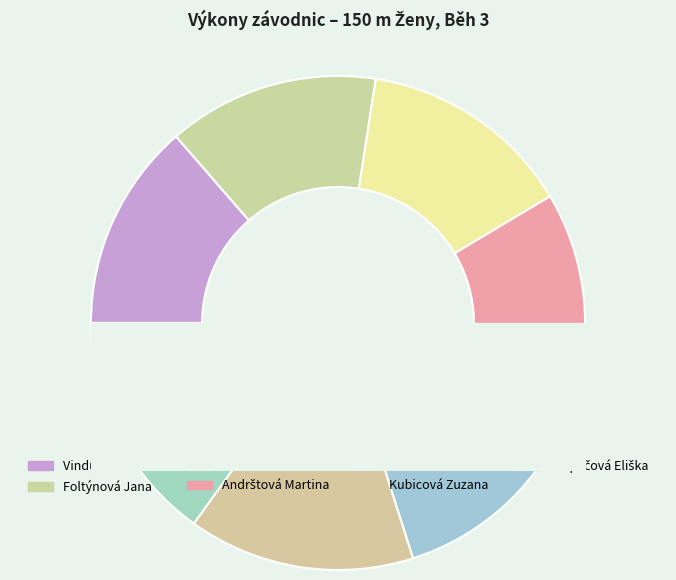

To the nearest percent, what portion does Kábelová Adéla represent?

14%